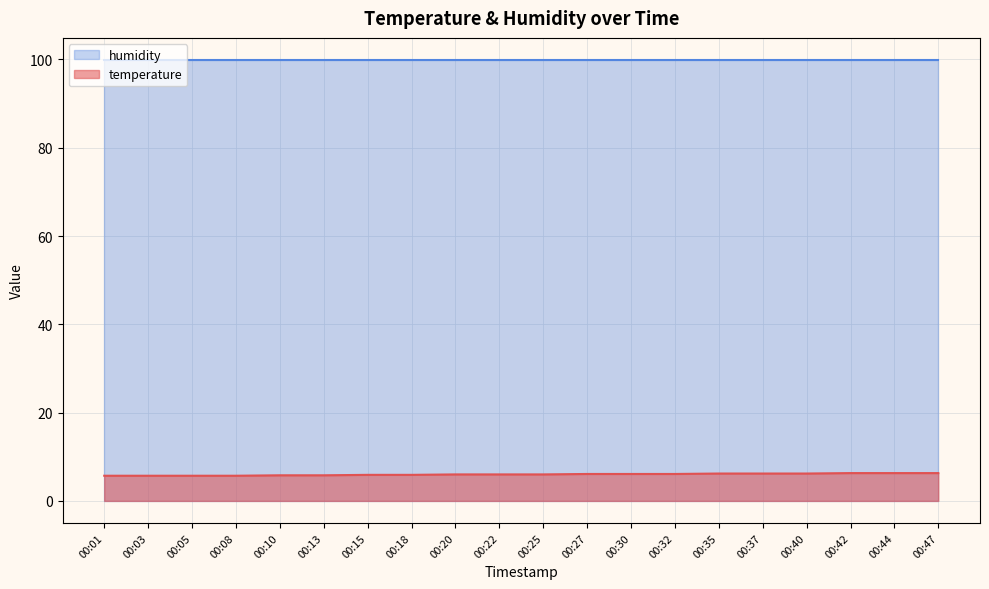

The value at 00:47 is 6.3. True or false?

True